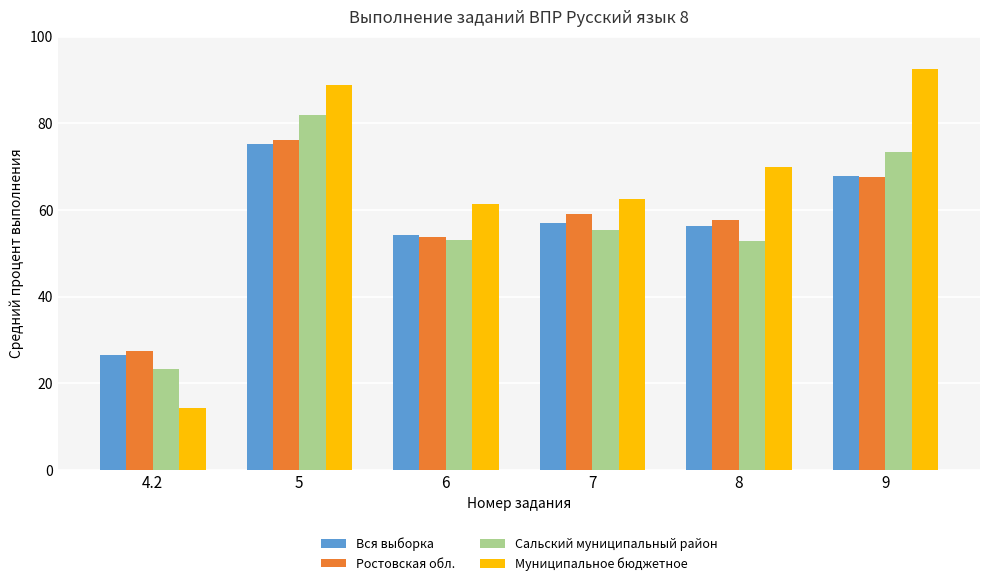

Which series has the largest total across all categories?

Муниципальное бюджетное